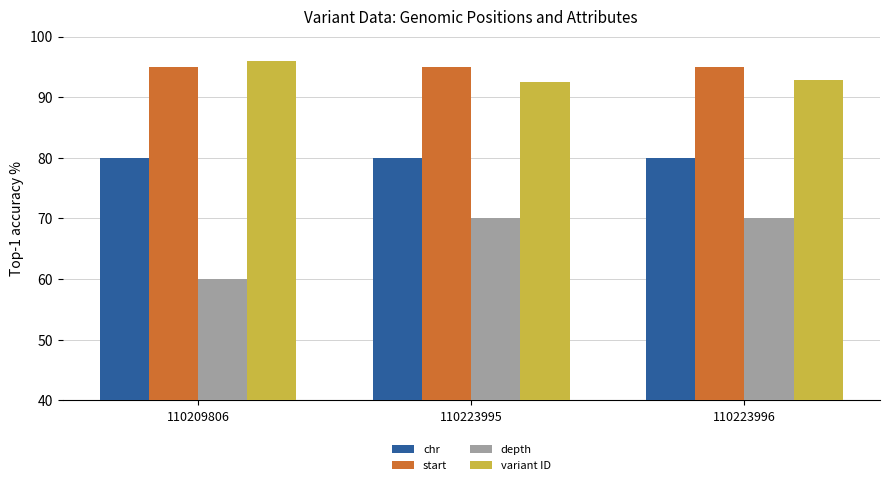

Between 110209806 and 110223995, which series saw the biggest shift?

depth